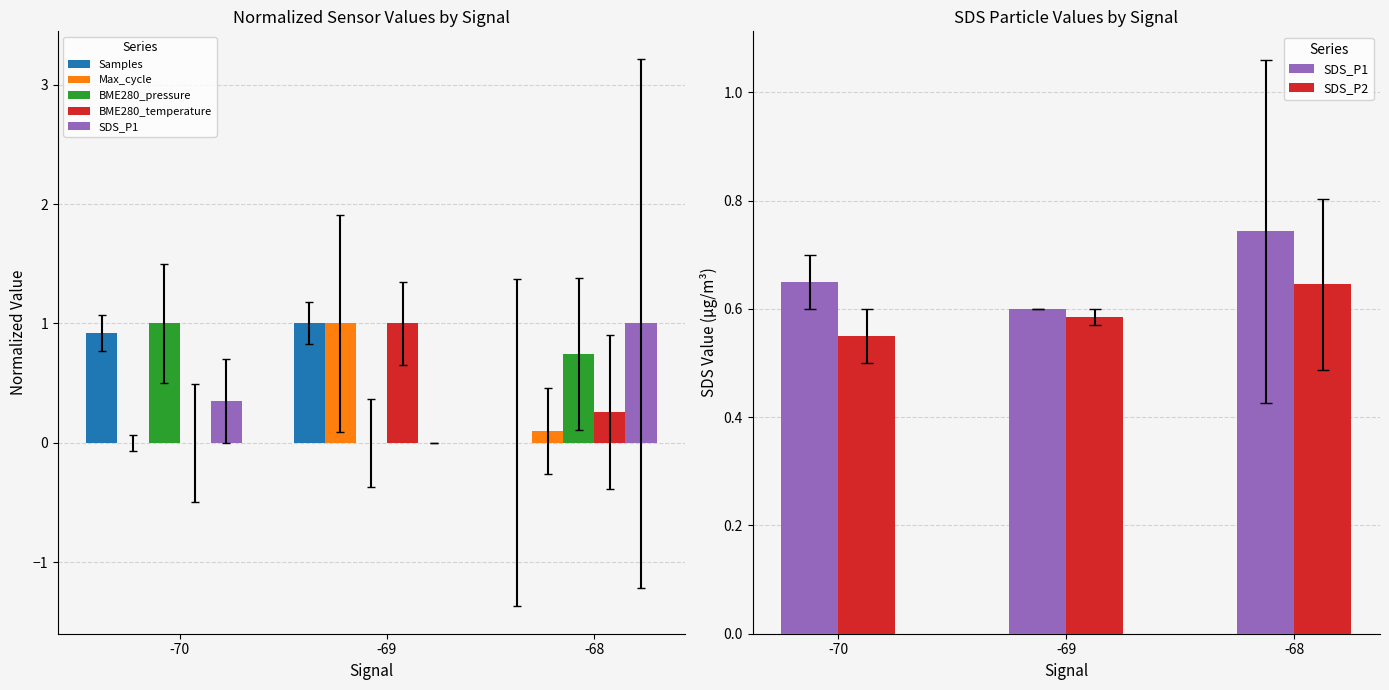

What value does the Samples series have at -69?

1.0